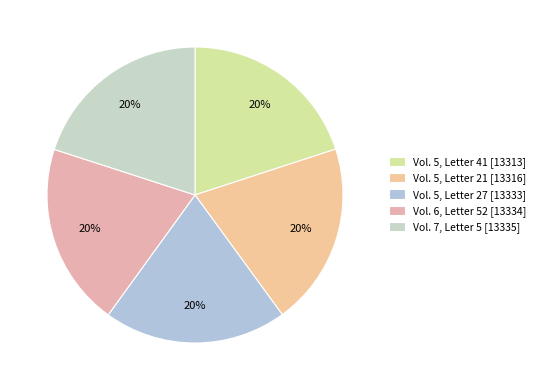

Does Vol. 5, Letter 41 account for over 50% of the chart?

No